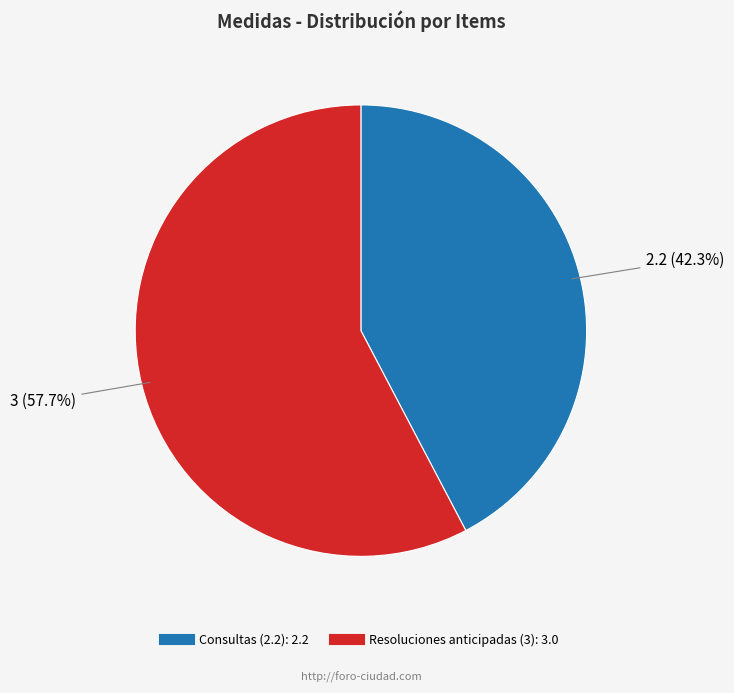

How many segments does this pie chart have?

2